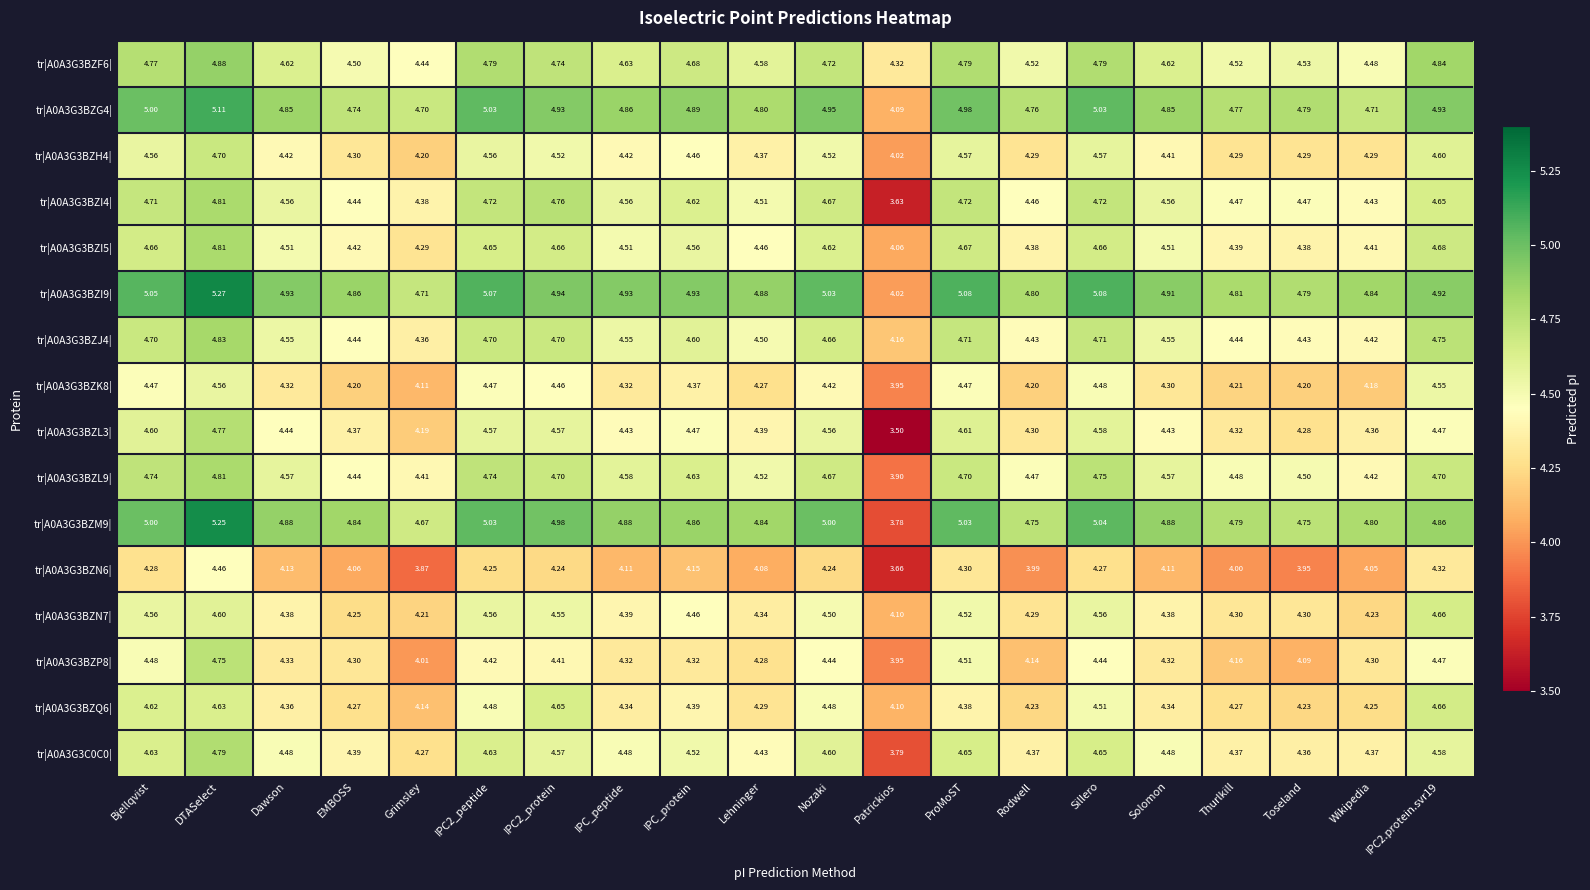

At which category is the sum across all series the highest?

DTASelect